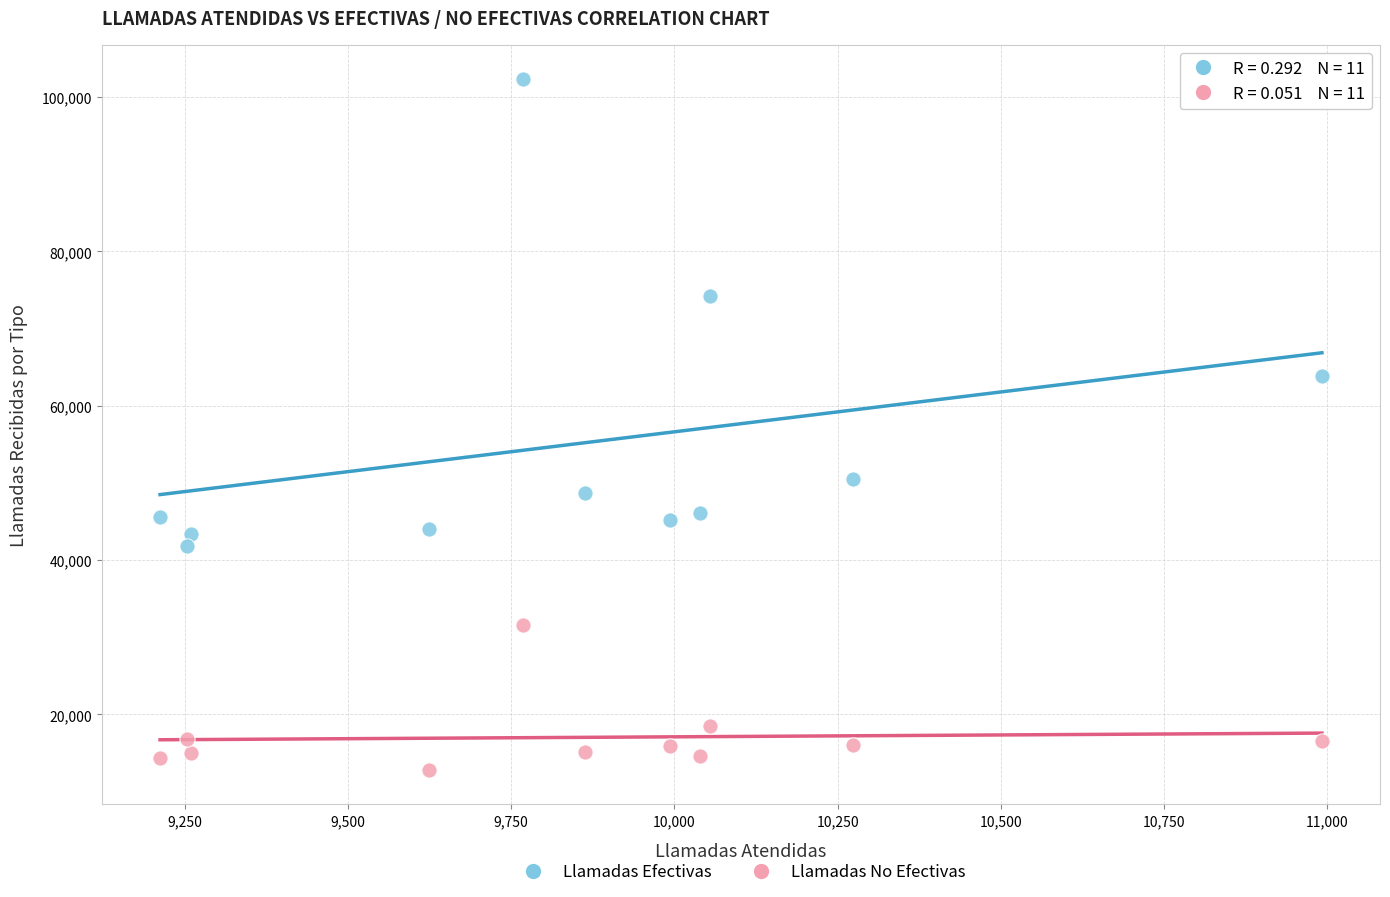

What is the X range (max minus min) for the scatter plot?

1780